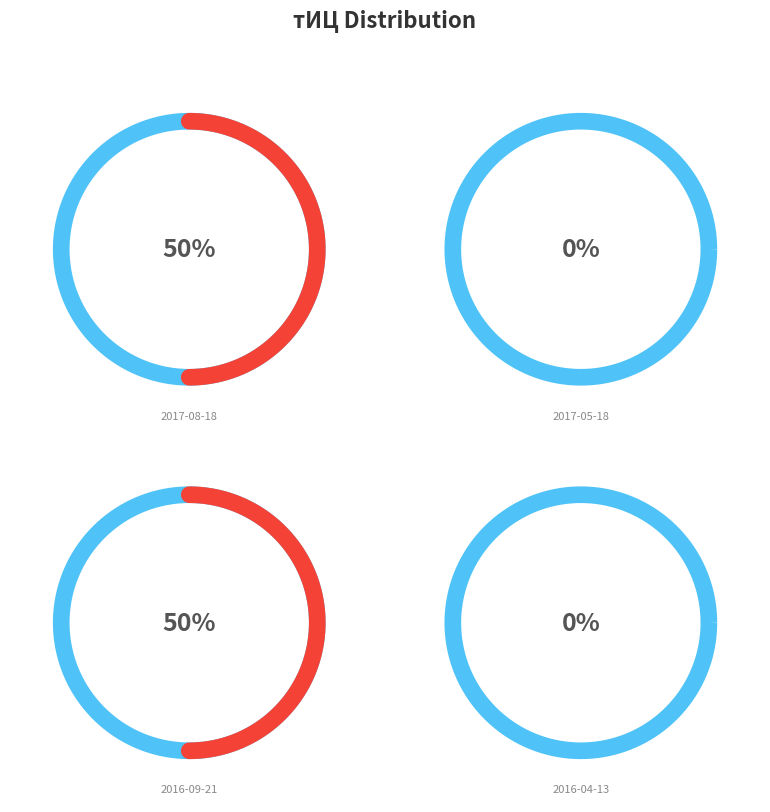

How many segments does this pie chart have?

4